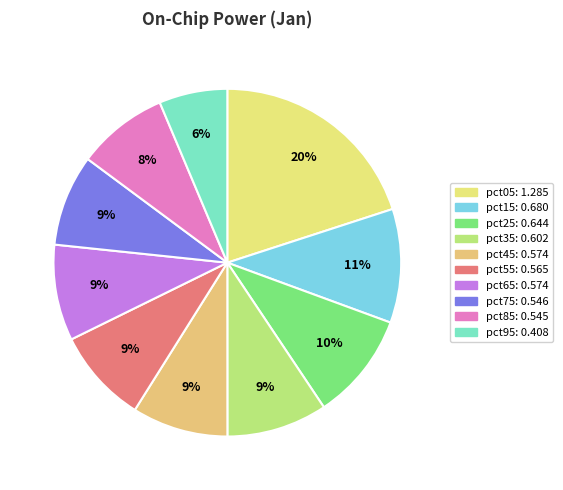

What percentage is the pct25 slice, to the nearest percent?

10%